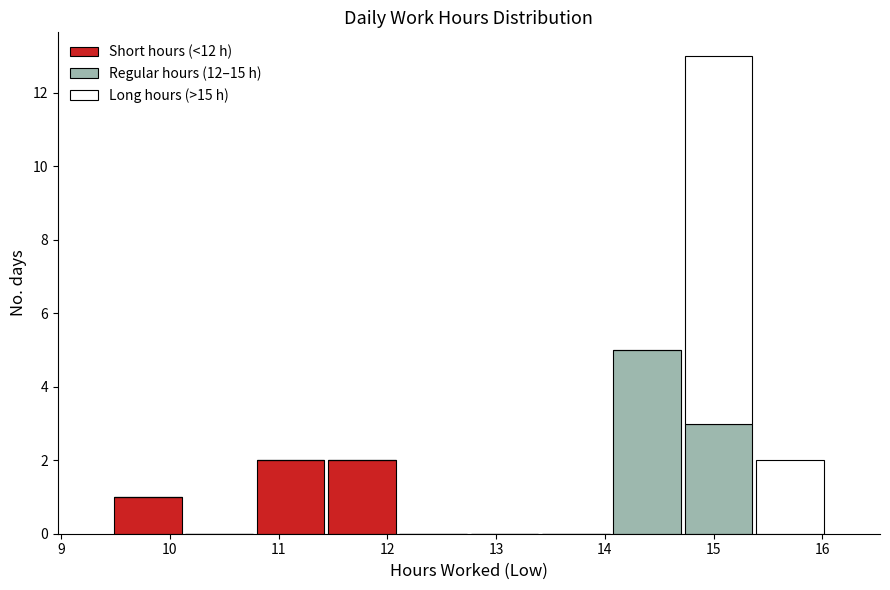

Reading left to right, list every stacked bar in this chart as the range it spans on the x-axis followed by its total height. Neither the bar edges nor the heights are printed on the chart, so give them approximately, as read against the axes.

9.5 to 10.1: 1
10.1 to 10.8: 0
10.8 to 11.4: 2
11.4 to 12.1: 2
12.1 to 12.8: 0
12.8 to 13.4: 0
13.4 to 14.1: 0
14.1 to 14.7: 5
14.7 to 15.4: 13
15.4 to 16.0: 2